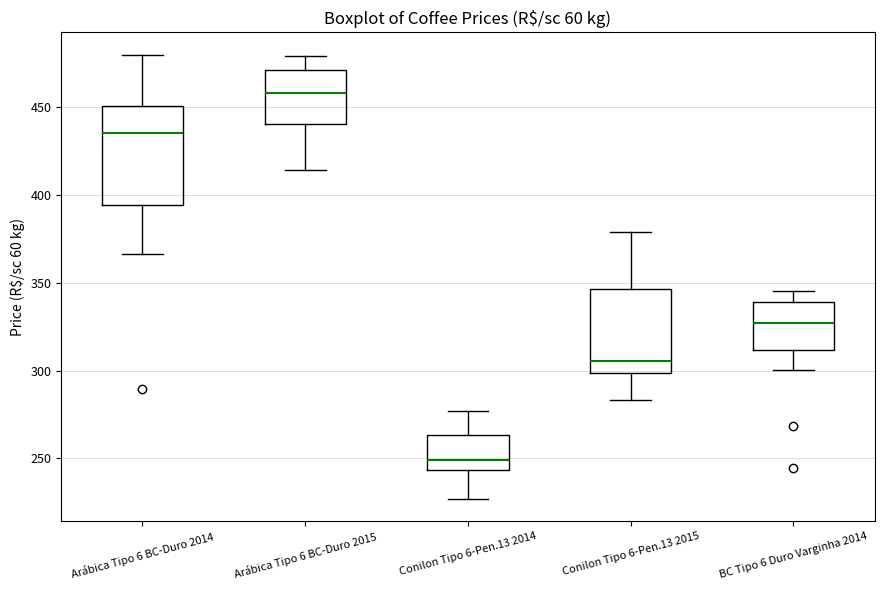

Where is the upper edge of the box for Conilon Tipo 6-Pen.13 2014 on the y-axis? The values are not printed on the chart, so give them approximately, as read against the axis.

265